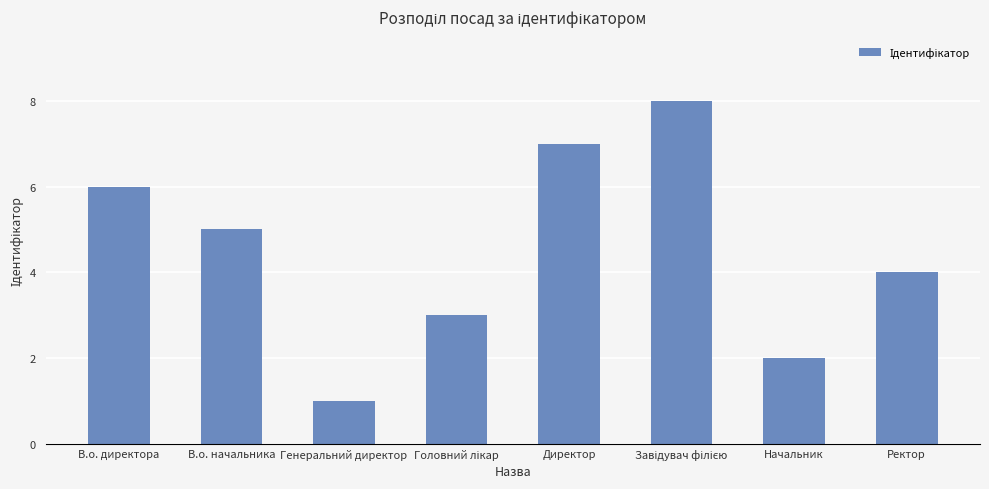

What is the value of the 3rd bar from the left?

1